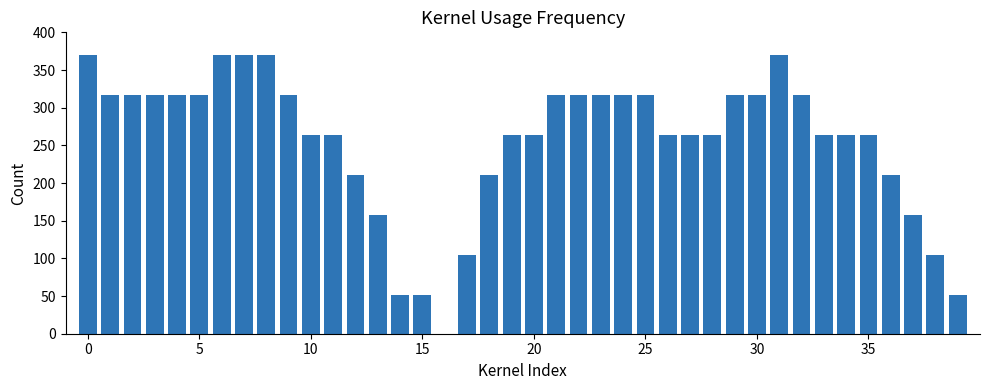

What is the sum of all values?

10243